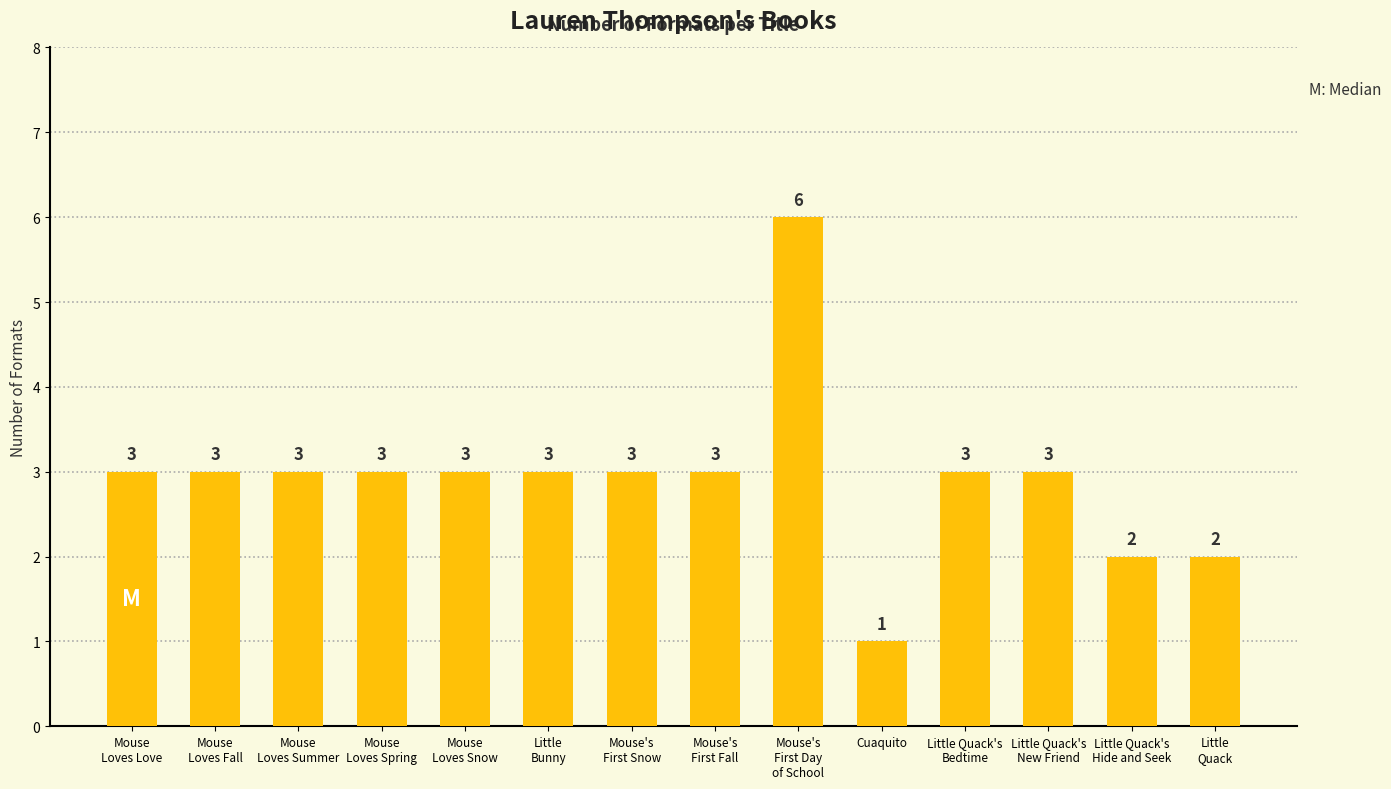

How many bars are there in total?

14